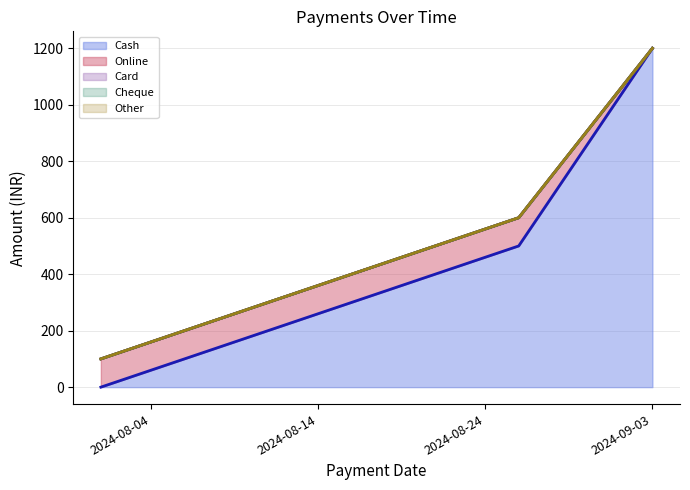

How many data points does each series have?

4